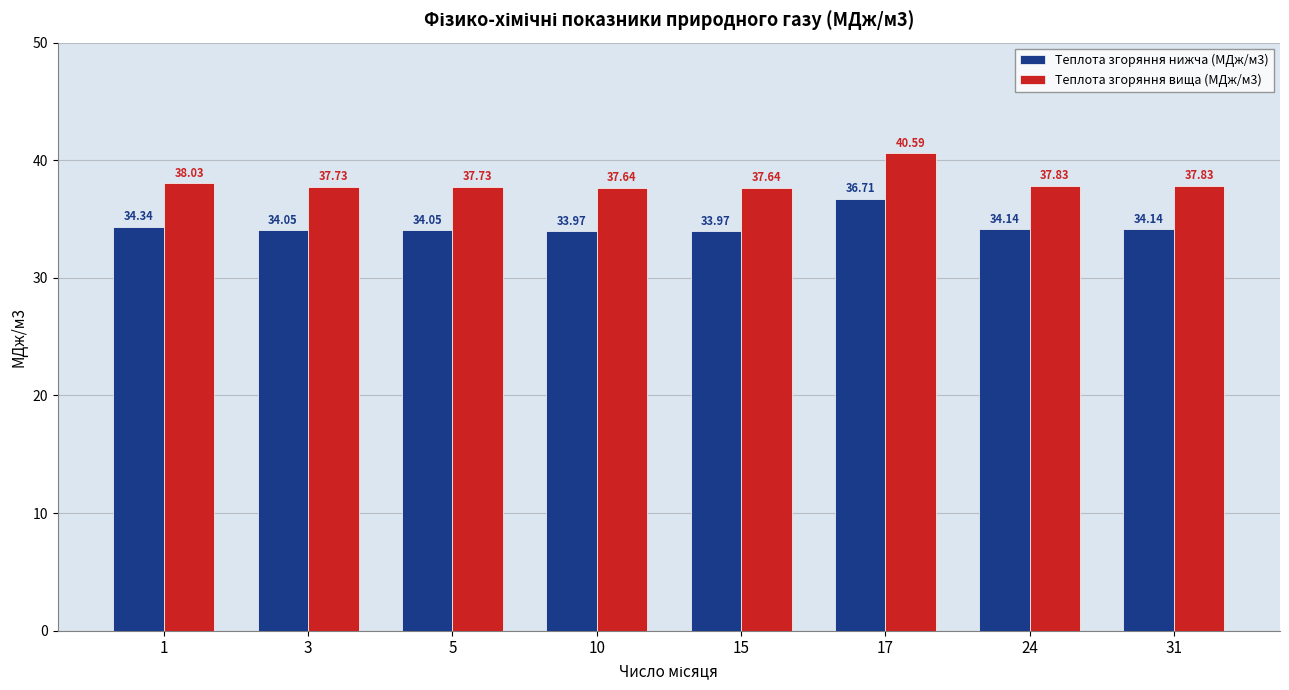

What value does the Теплота згоряння нижча (МДж/м3) series have at 31?

34.1